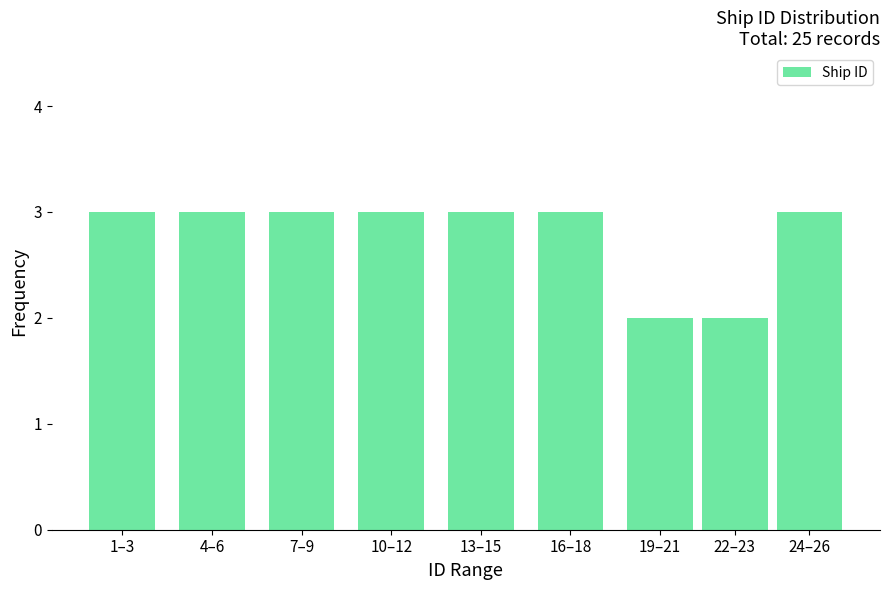

Reading right to left, what are all the values shown in this chart?

3	2	2	3	3	3	3	3	3